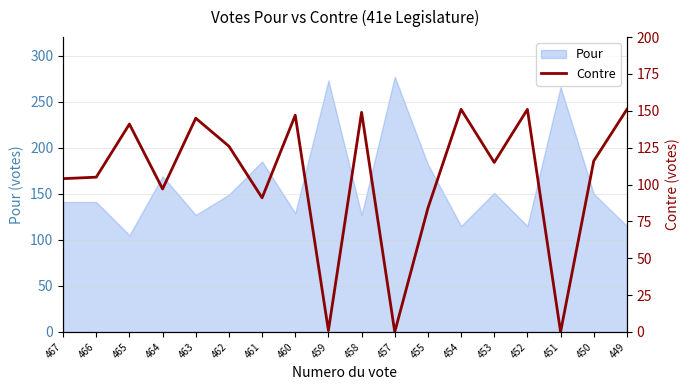

How many interior local peaks (higher than both neighbors) does the data have?

6